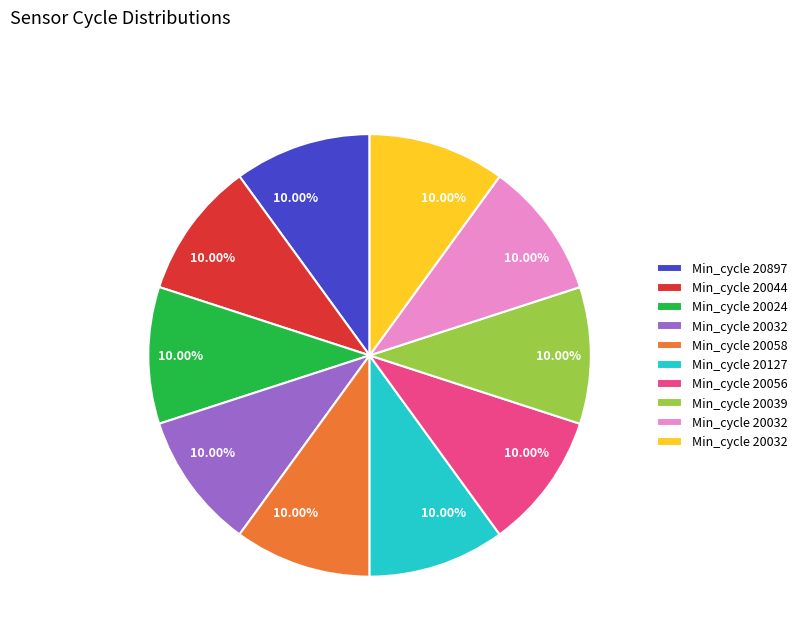

Does any single category account for the majority?

No